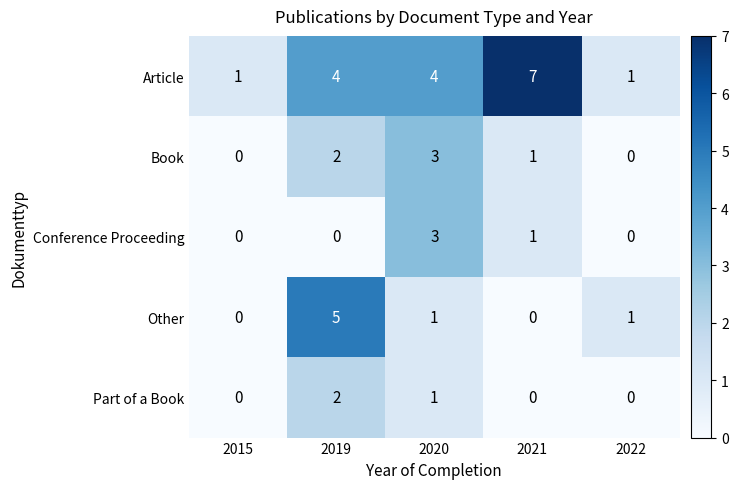

What value does the Book series have at 2020?

3